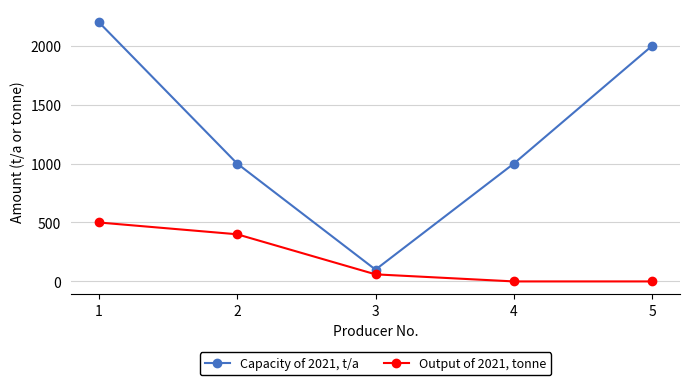

What is the difference between the second highest and second lowest values in the Output of 2021, tonne series?

400